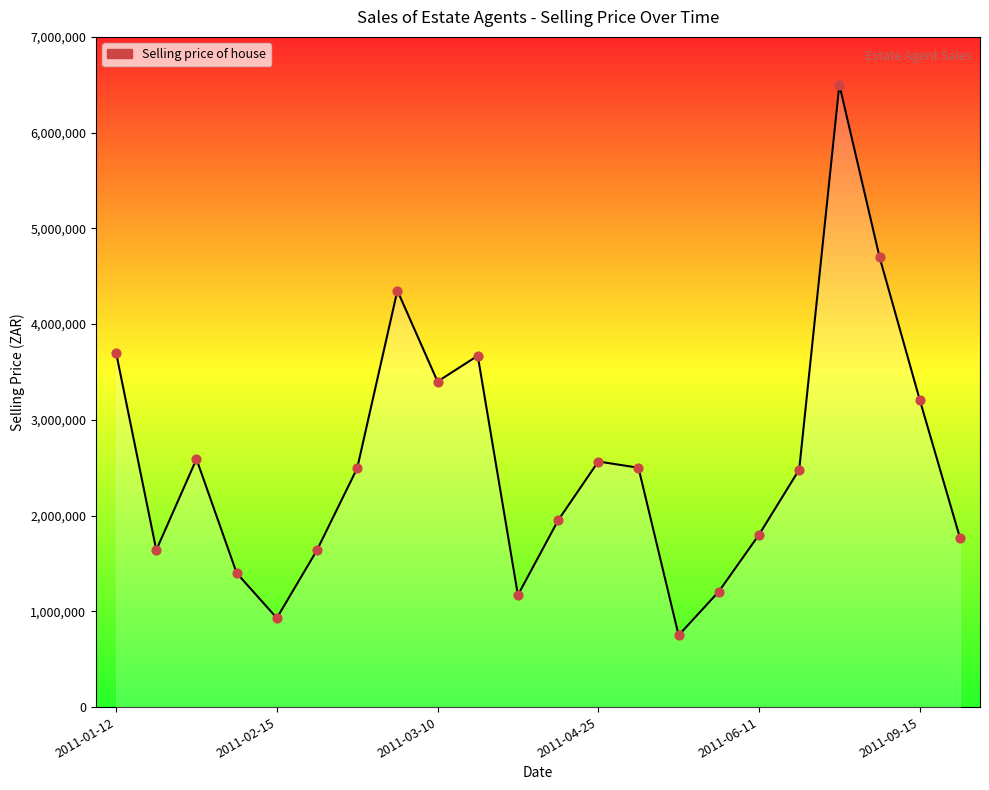

What is the greatest value displayed?

6500000